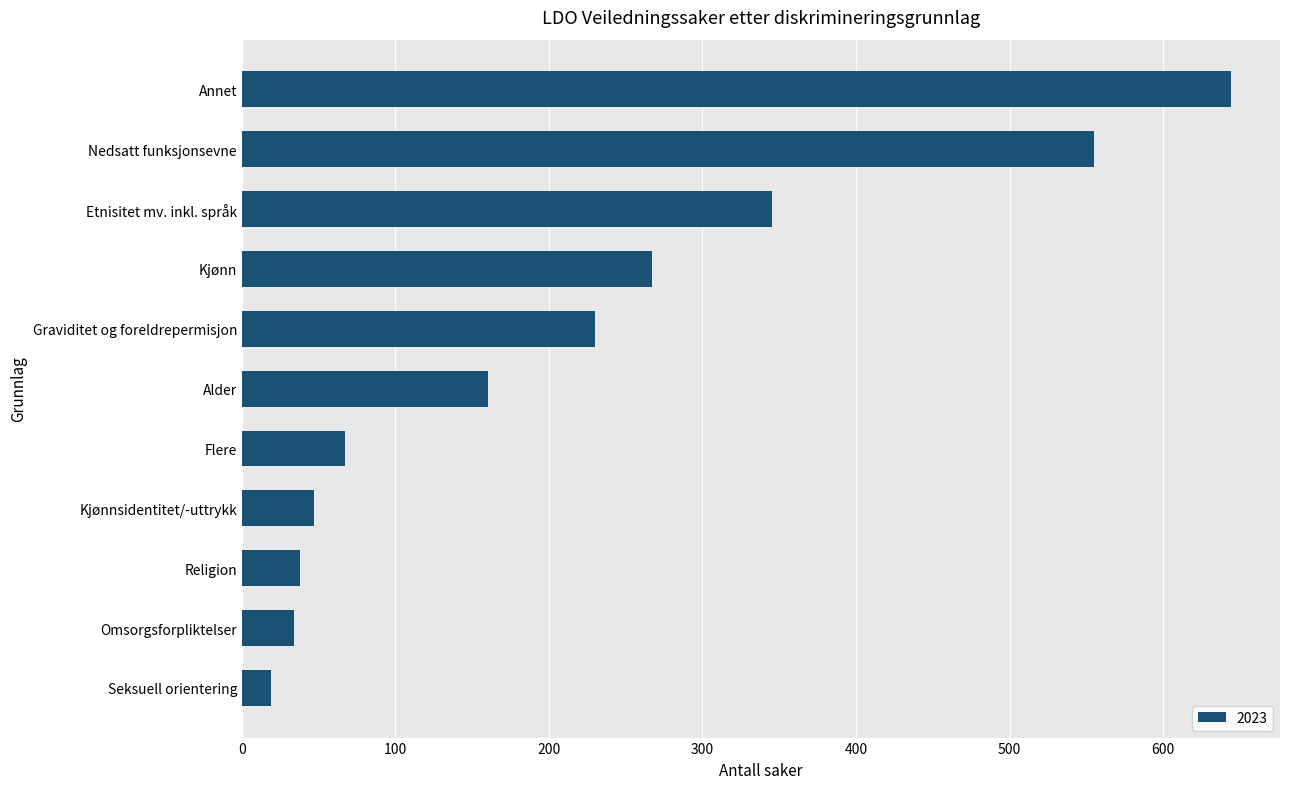

Approximately how many times larger is the value at Graviditet og foreldrepermisjon compared to Seksuell orientering?

12.1